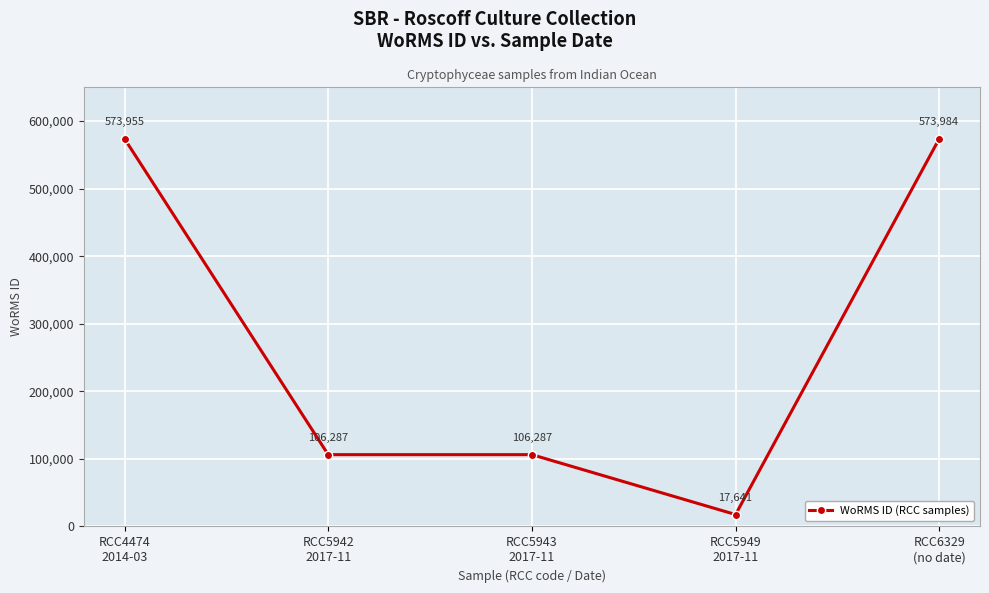

Which has a higher value, RCC4474
2014-03 or RCC5942
2017-11?

RCC4474
2014-03